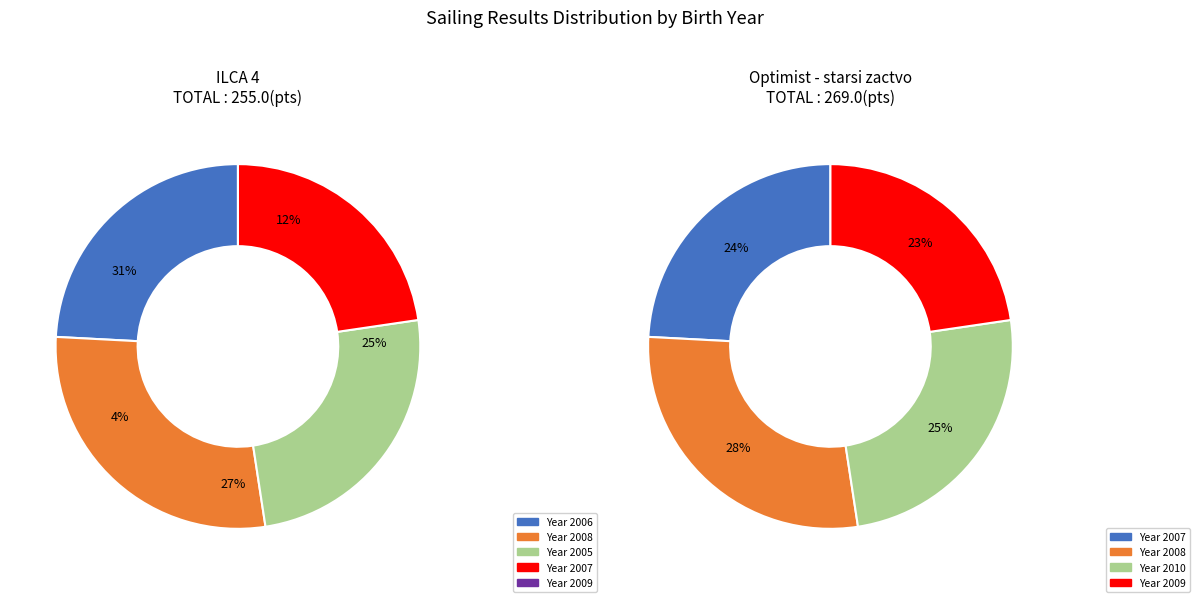

Does 7 account for over 50% of the chart?

No